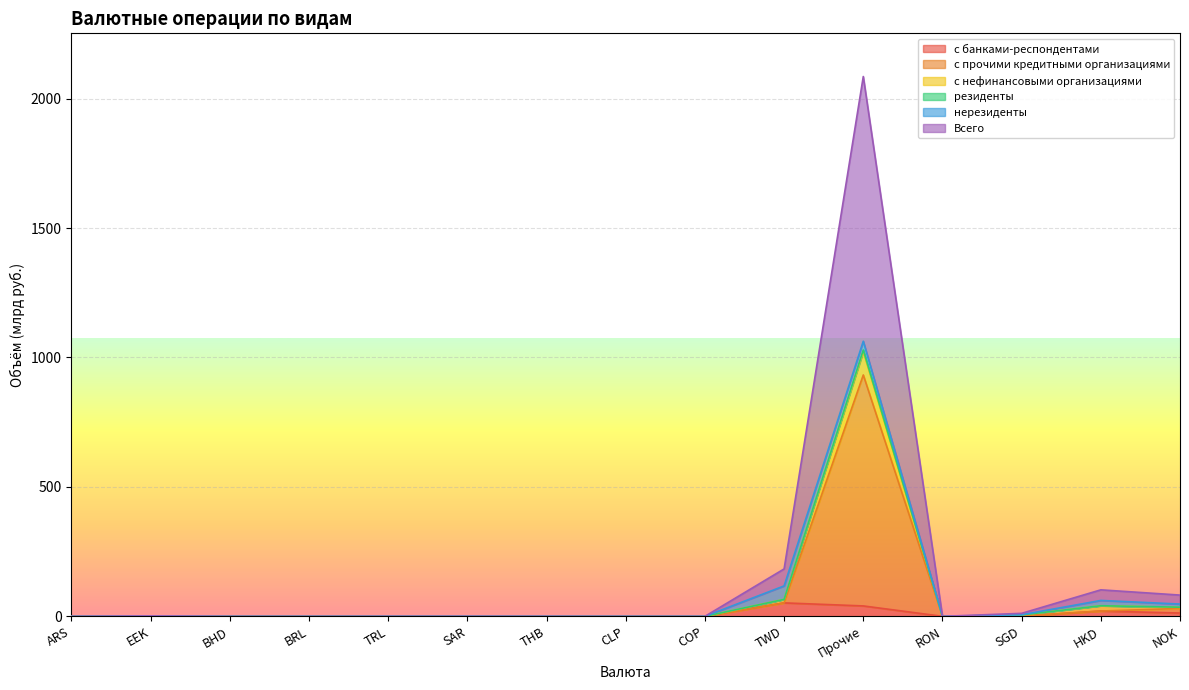

At which category is the sum across all series the highest?

Прочие